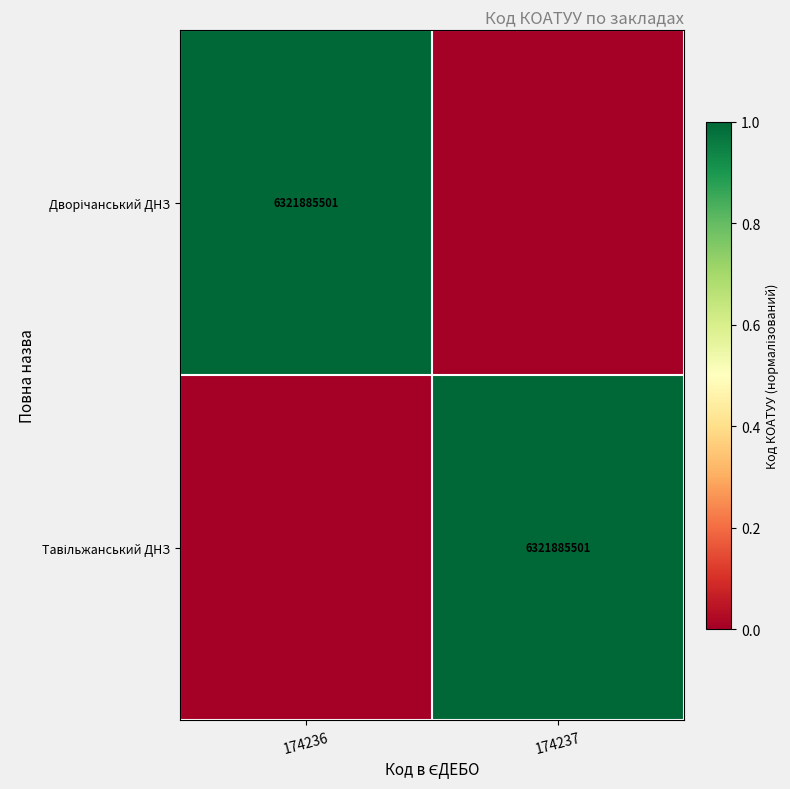

At 174237, list the series in order from largest to smallest.

Тавільжанський ДНЗ, Дворічанський ДНЗ